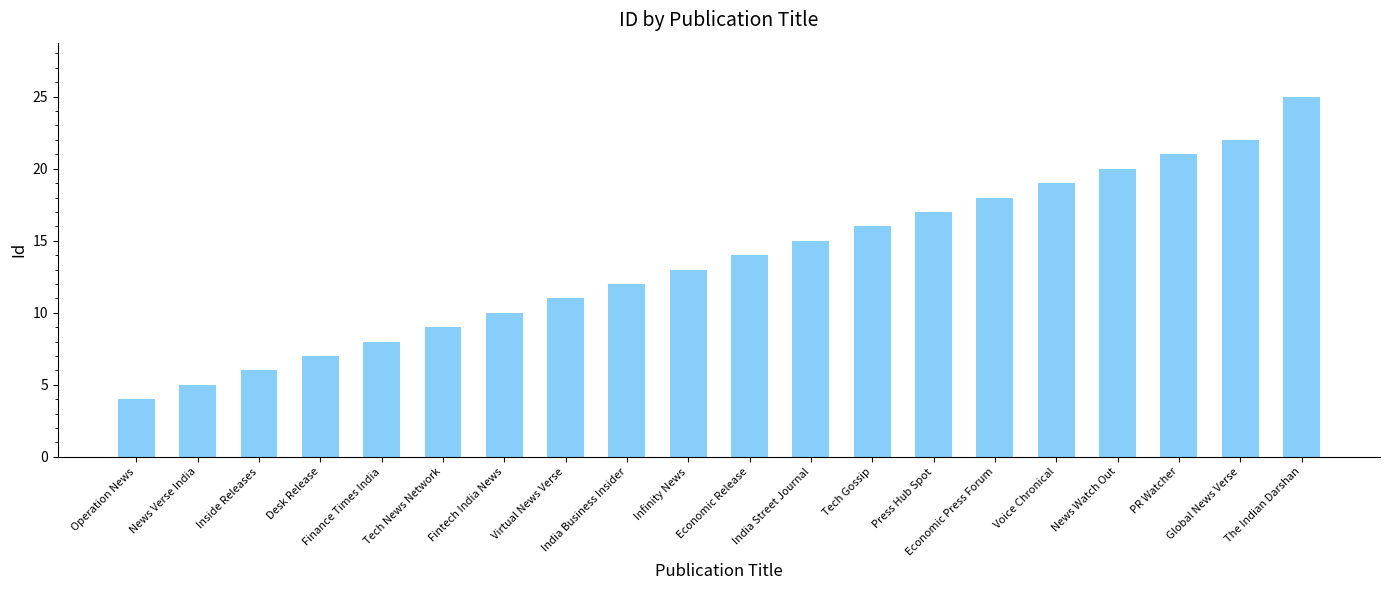

Which label corresponds to the largest value in the chart?

The Indian Darshan